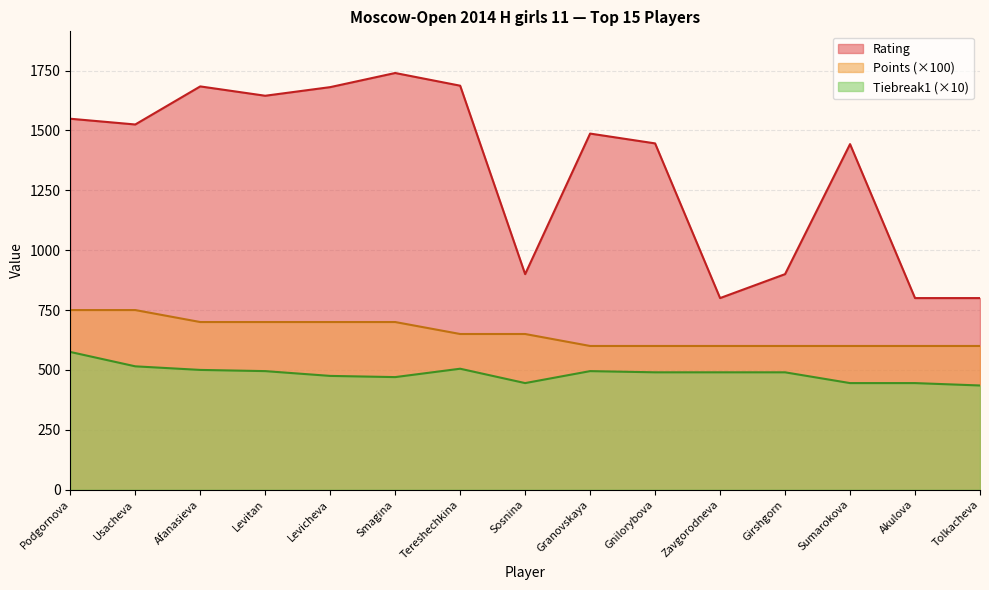

List the series in order of their overall mean, lowest first.

Tiebreak1 (×10), Points (×100), Rating